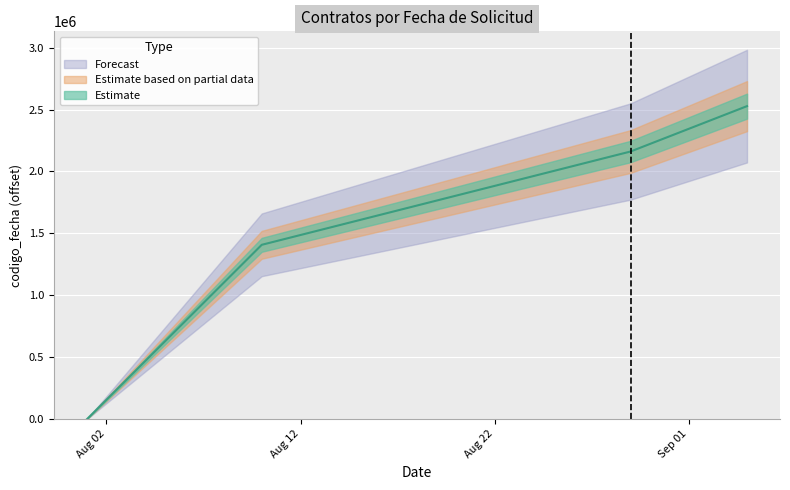

True or false: there are more than 1 points higher than both neighbors.

False